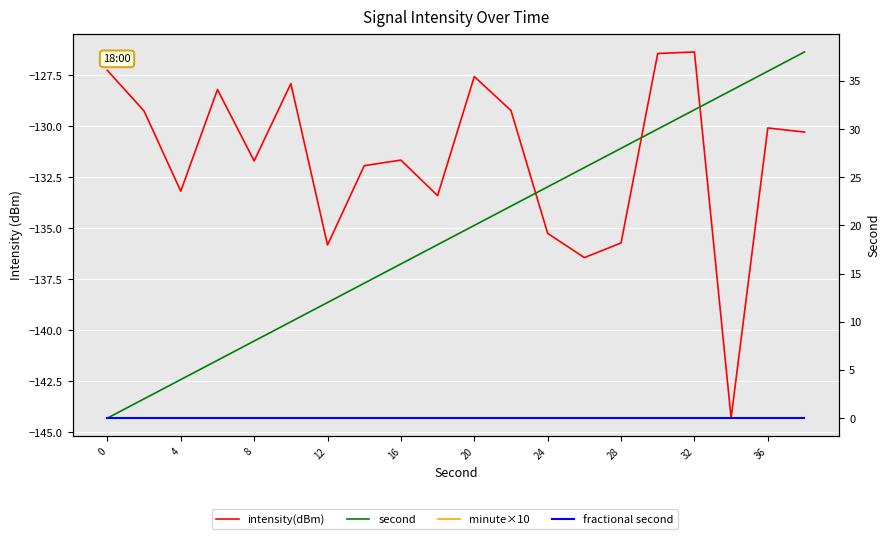

True or false: fractional second and intensity(dBm) cross at least once.

False